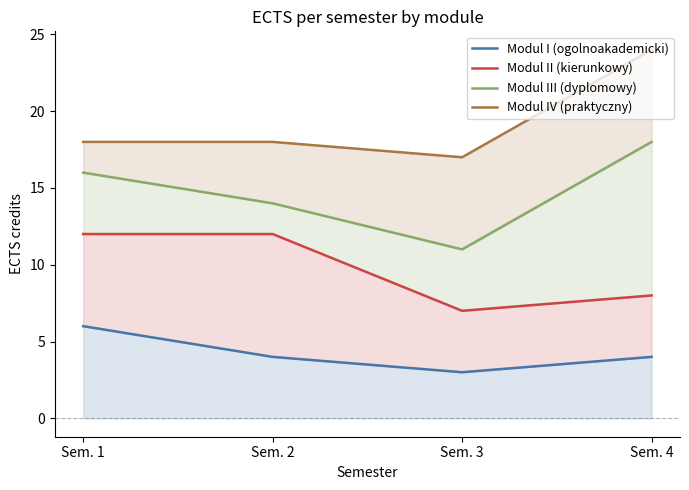

Count the Modul III (dyplomowy) values in the range 14 to 18.

3